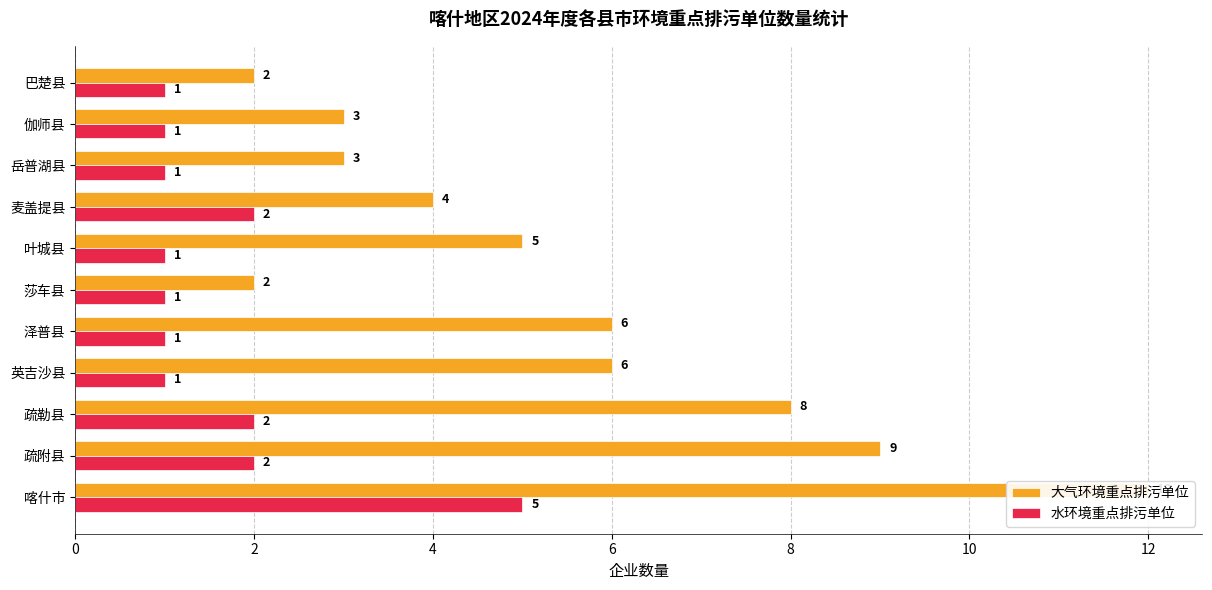

How many groups of bars are there?

11